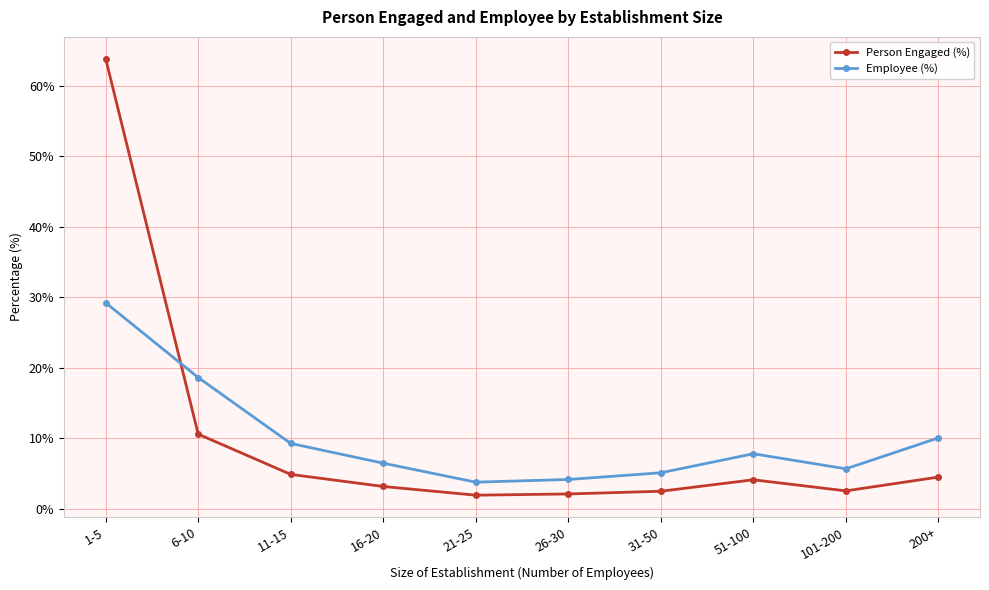

What is the value of the Employee (%) point at the 6th from the left?

4.1